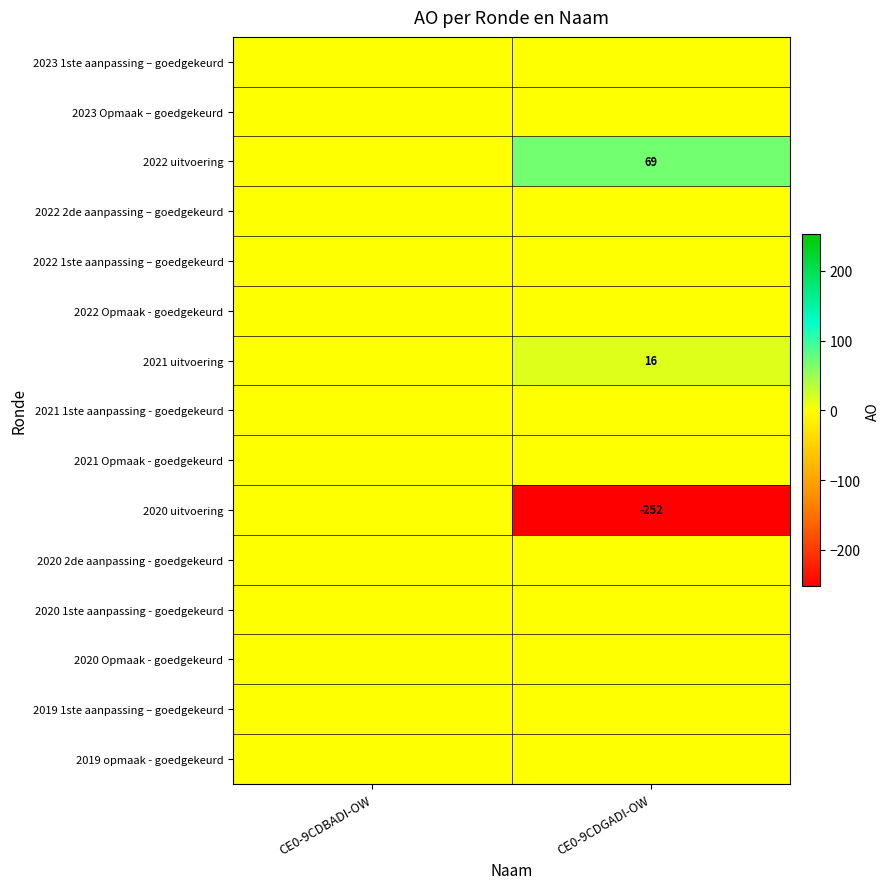

True or false: 2021 uitvoering has a value of 16 at CE0-9CDGADI-OW.

True